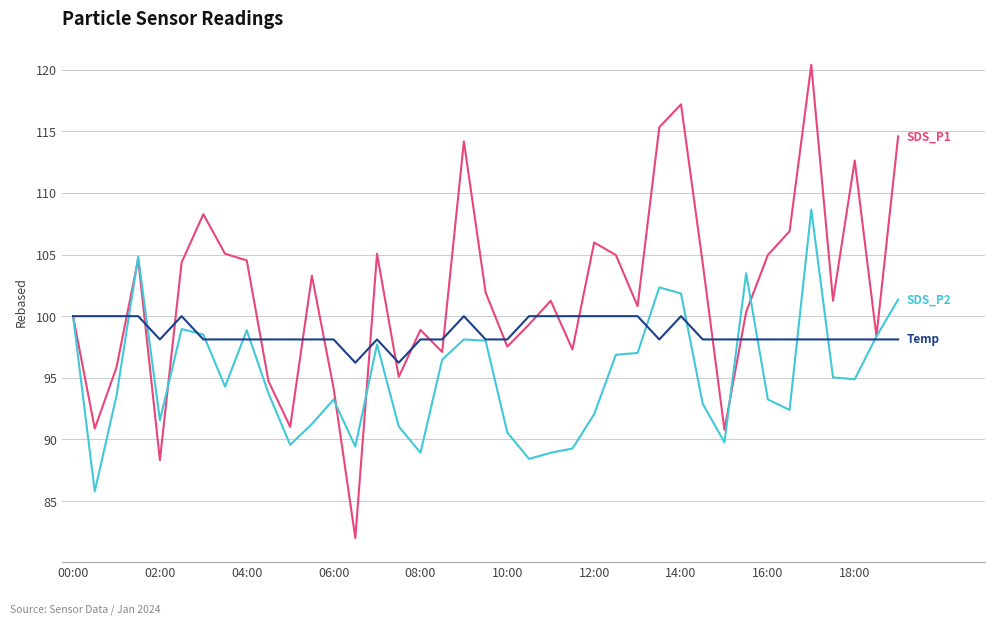

What is the smallest value displayed?

82.0